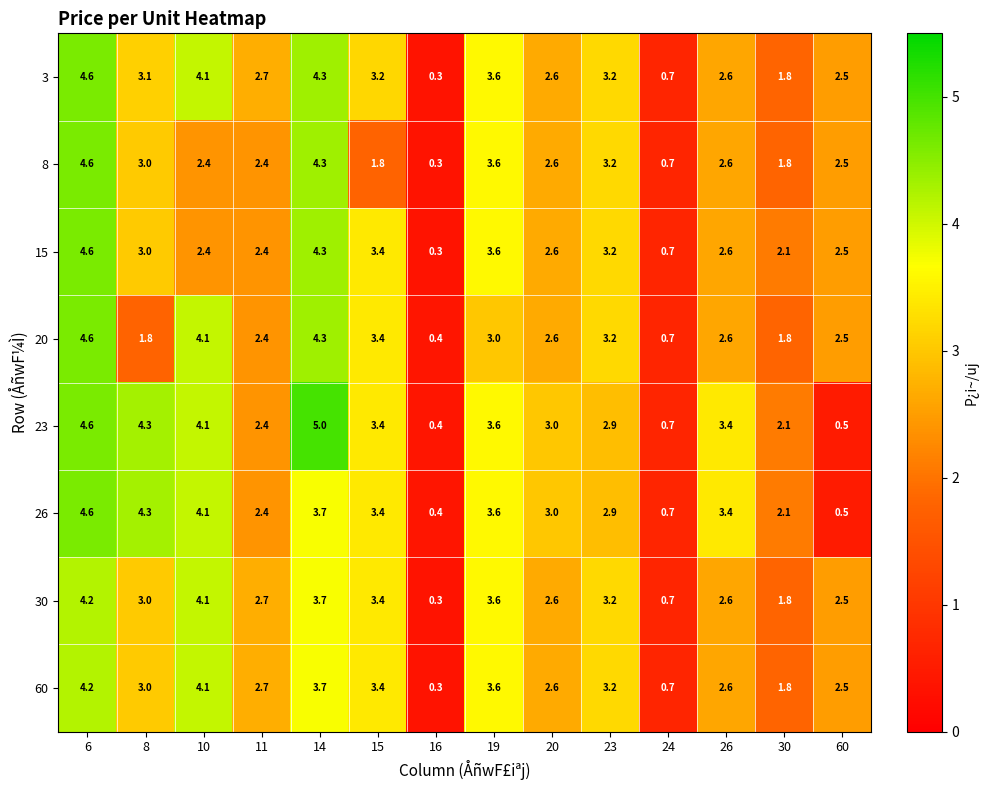

What is the difference between the second highest and minimum values in the 60 series?

3.8